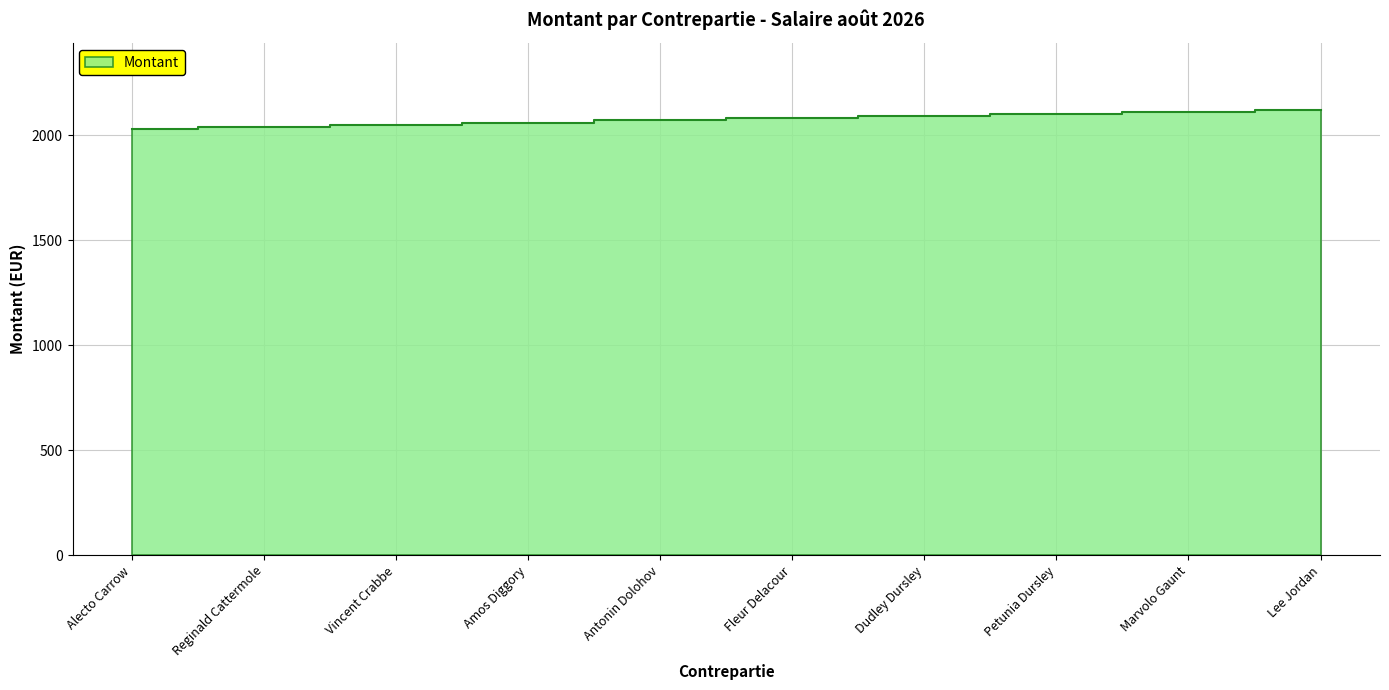

Read the value at Amos Diggory, to the nearest 5.

2060